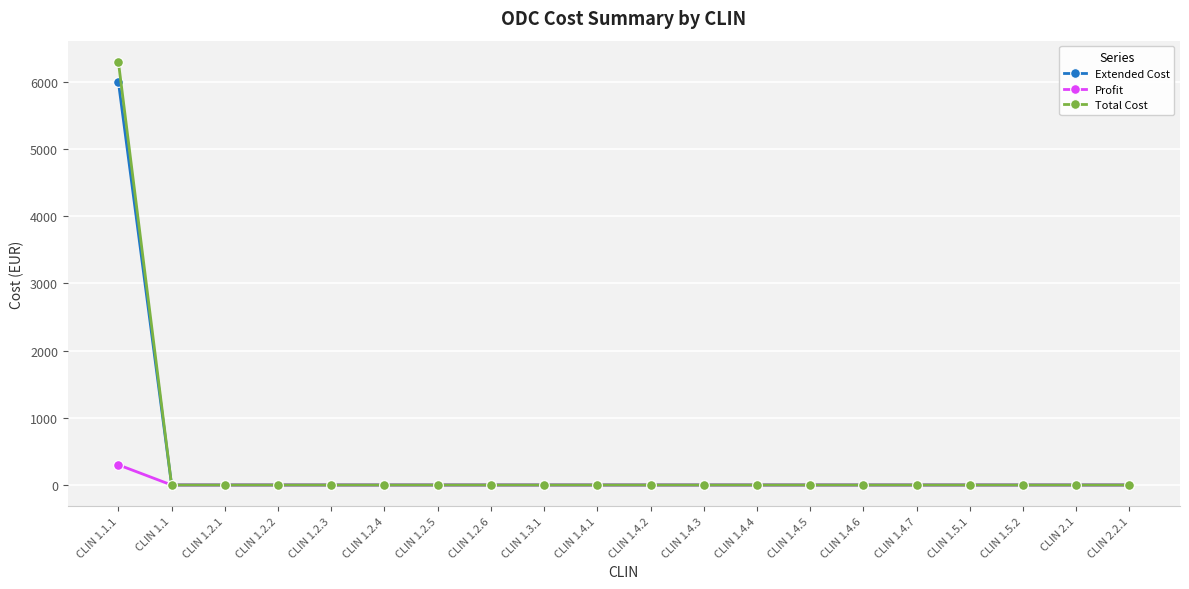

What position from the right is CLIN 1.2.5?

14